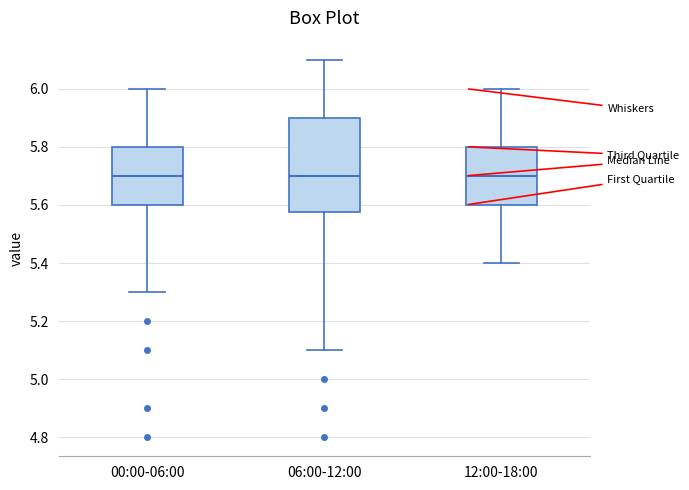

Which box is the tallest, from its lower edge to its upper edge?

06:00-12:00